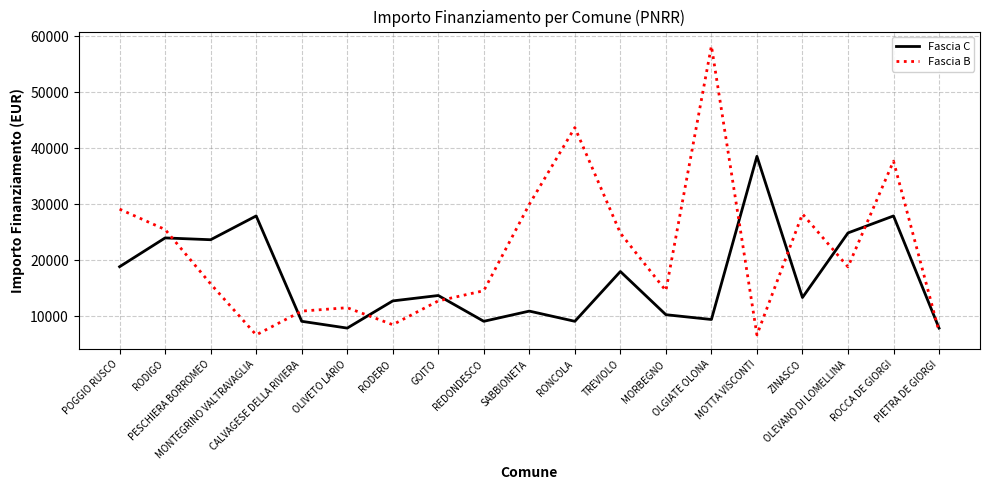

Reading right to left, what are all the values shown in this chart?

Fascia C: 7891	27922	24887	13354	38565	9427	10284	17997	9105	10926	9105	13712	12747	7891	9105	27922	23673	23996	18854
Fascia B: 7284	37708	18817	28281	6677	58272	14568	24853	43707	29995	14568	12747	8498	11533	10926	6677	15782	25494	29136